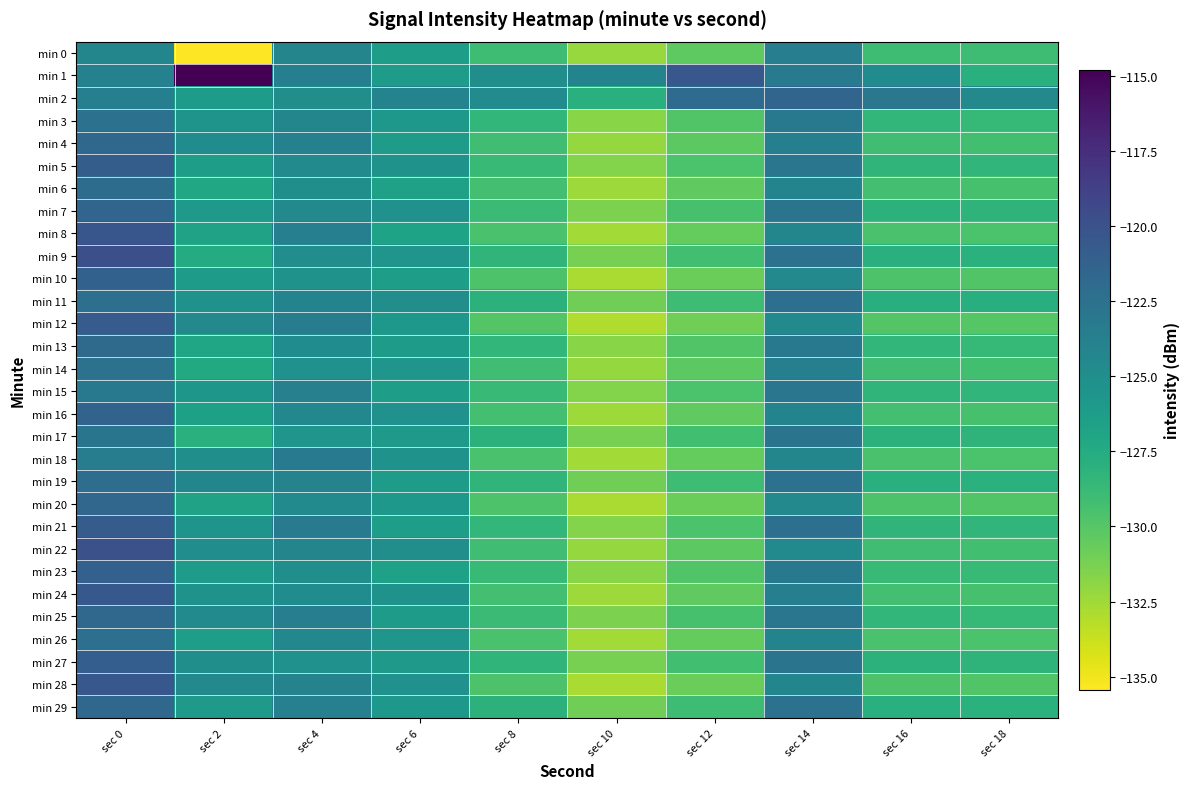

Reading right to left, what are all the values shown in this chart?

min 0: sec 18=-129.0	sec 16=-129.0	sec 14=-123.6	sec 12=-130.3	sec 10=-132.3	sec 8=-129.0	sec 6=-126.4	sec 4=-124.2	sec 2=-135.4	sec 0=-124.2
min 1: sec 18=-127.9	sec 16=-124.8	sec 14=-123.3	sec 12=-120.4	sec 10=-124.1	sec 8=-125.0	sec 6=-126.2	sec 4=-123.7	sec 2=-114.8	sec 0=-123.9
min 2: sec 18=-124.5	sec 16=-123.0	sec 14=-121.5	sec 12=-122.0	sec 10=-127.9	sec 8=-124.8	sec 6=-124.1	sec 4=-125.0	sec 2=-126.2	sec 0=-123.7
min 3: sec 18=-128.6	sec 16=-128.5	sec 14=-123.1	sec 12=-129.8	sec 10=-131.8	sec 8=-128.5	sec 6=-125.8	sec 4=-124.3	sec 2=-125.5	sec 0=-122.5
min 4: sec 18=-129.2	sec 16=-129.1	sec 14=-123.7	sec 12=-130.2	sec 10=-132.2	sec 8=-129.1	sec 6=-126.2	sec 4=-123.9	sec 2=-124.8	sec 0=-121.8
min 5: sec 18=-128.4	sec 16=-128.3	sec 14=-122.9	sec 12=-129.6	sec 10=-131.6	sec 8=-128.7	sec 6=-125.4	sec 4=-124.7	sec 2=-126.3	sec 0=-120.9
min 6: sec 18=-129.4	sec 16=-129.3	sec 14=-124.1	sec 12=-130.4	sec 10=-132.4	sec 8=-129.3	sec 6=-126.6	sec 4=-125.1	sec 2=-127.1	sec 0=-122.1
min 7: sec 18=-128.2	sec 16=-128.1	sec 14=-122.7	sec 12=-129.4	sec 10=-131.4	sec 8=-128.9	sec 6=-125.2	sec 4=-124.5	sec 2=-125.9	sec 0=-121.5
min 8: sec 18=-129.6	sec 16=-129.5	sec 14=-124.3	sec 12=-130.6	sec 10=-132.6	sec 8=-129.5	sec 6=-126.8	sec 4=-123.7	sec 2=-126.7	sec 0=-120.3
min 9: sec 18=-128.0	sec 16=-127.9	sec 14=-122.5	sec 12=-129.2	sec 10=-131.2	sec 8=-128.3	sec 6=-125.6	sec 4=-124.9	sec 2=-127.5	sec 0=-119.8
min 10: sec 18=-129.8	sec 16=-129.7	sec 14=-124.5	sec 12=-130.8	sec 10=-132.8	sec 8=-129.7	sec 6=-126.4	sec 4=-125.3	sec 2=-126.1	sec 0=-121.2
min 11: sec 18=-127.8	sec 16=-127.7	sec 14=-122.3	sec 12=-129.0	sec 10=-131.0	sec 8=-128.1	sec 6=-125.0	sec 4=-124.1	sec 2=-125.3	sec 0=-122.4
min 12: sec 18=-130.0	sec 16=-129.9	sec 14=-124.7	sec 12=-131.0	sec 10=-133.0	sec 8=-129.9	sec 6=-125.8	sec 4=-123.5	sec 2=-124.5	sec 0=-120.7
min 13: sec 18=-128.6	sec 16=-128.5	sec 14=-123.1	sec 12=-129.8	sec 10=-131.8	sec 8=-128.5	sec 6=-126.2	sec 4=-124.8	sec 2=-126.9	sec 0=-121.9
min 14: sec 18=-129.2	sec 16=-129.1	sec 14=-123.7	sec 12=-130.2	sec 10=-132.2	sec 8=-129.1	sec 6=-125.6	sec 4=-125.2	sec 2=-127.3	sec 0=-122.6
min 15: sec 18=-128.4	sec 16=-128.3	sec 14=-122.9	sec 12=-129.6	sec 10=-131.6	sec 8=-128.7	sec 6=-126.4	sec 4=-123.8	sec 2=-125.7	sec 0=-123.1
min 16: sec 18=-129.4	sec 16=-129.3	sec 14=-124.1	sec 12=-130.4	sec 10=-132.4	sec 8=-129.3	sec 6=-125.2	sec 4=-124.4	sec 2=-126.5	sec 0=-121.4
min 17: sec 18=-128.2	sec 16=-128.1	sec 14=-122.7	sec 12=-129.2	sec 10=-131.2	sec 8=-128.1	sec 6=-126.0	sec 4=-125.6	sec 2=-127.9	sec 0=-122.8
min 18: sec 18=-129.6	sec 16=-129.5	sec 14=-124.3	sec 12=-130.6	sec 10=-132.6	sec 8=-129.5	sec 6=-125.4	sec 4=-123.2	sec 2=-125.1	sec 0=-123.5
min 19: sec 18=-128.0	sec 16=-127.9	sec 14=-122.5	sec 12=-129.0	sec 10=-131.0	sec 8=-128.3	sec 6=-126.2	sec 4=-124.0	sec 2=-124.3	sec 0=-122.2
min 20: sec 18=-129.8	sec 16=-129.7	sec 14=-124.5	sec 12=-130.8	sec 10=-132.8	sec 8=-129.7	sec 6=-125.8	sec 4=-124.6	sec 2=-126.7	sec 0=-121.6
min 21: sec 18=-128.4	sec 16=-128.3	sec 14=-122.3	sec 12=-129.6	sec 10=-131.6	sec 8=-128.5	sec 6=-126.4	sec 4=-123.4	sec 2=-125.5	sec 0=-120.8
min 22: sec 18=-129.2	sec 16=-129.1	sec 14=-124.7	sec 12=-130.2	sec 10=-132.2	sec 8=-129.1	sec 6=-125.0	sec 4=-124.2	sec 2=-124.9	sec 0=-119.9
min 23: sec 18=-128.8	sec 16=-128.7	sec 14=-123.1	sec 12=-129.8	sec 10=-131.8	sec 8=-128.7	sec 6=-126.6	sec 4=-125.0	sec 2=-126.1	sec 0=-121.1
min 24: sec 18=-129.4	sec 16=-129.3	sec 14=-123.7	sec 12=-130.4	sec 10=-132.4	sec 8=-129.3	sec 6=-125.4	sec 4=-124.8	sec 2=-125.3	sec 0=-120.5
min 25: sec 18=-128.6	sec 16=-128.5	sec 14=-122.9	sec 12=-129.4	sec 10=-131.4	sec 8=-128.9	sec 6=-126.2	sec 4=-123.6	sec 2=-124.7	sec 0=-121.7
min 26: sec 18=-129.6	sec 16=-129.5	sec 14=-124.1	sec 12=-130.6	sec 10=-132.6	sec 8=-129.5	sec 6=-125.6	sec 4=-124.4	sec 2=-126.3	sec 0=-122.3
min 27: sec 18=-128.2	sec 16=-128.1	sec 14=-122.7	sec 12=-129.2	sec 10=-131.2	sec 8=-128.3	sec 6=-126.0	sec 4=-125.2	sec 2=-125.1	sec 0=-121.0
min 28: sec 18=-129.8	sec 16=-129.7	sec 14=-124.3	sec 12=-130.8	sec 10=-132.8	sec 8=-129.7	sec 6=-125.2	sec 4=-124.0	sec 2=-124.5	sec 0=-120.4
min 29: sec 18=-128.0	sec 16=-127.9	sec 14=-122.5	sec 12=-129.0	sec 10=-131.0	sec 8=-128.1	sec 6=-125.8	sec 4=-123.8	sec 2=-125.9	sec 0=-121.8